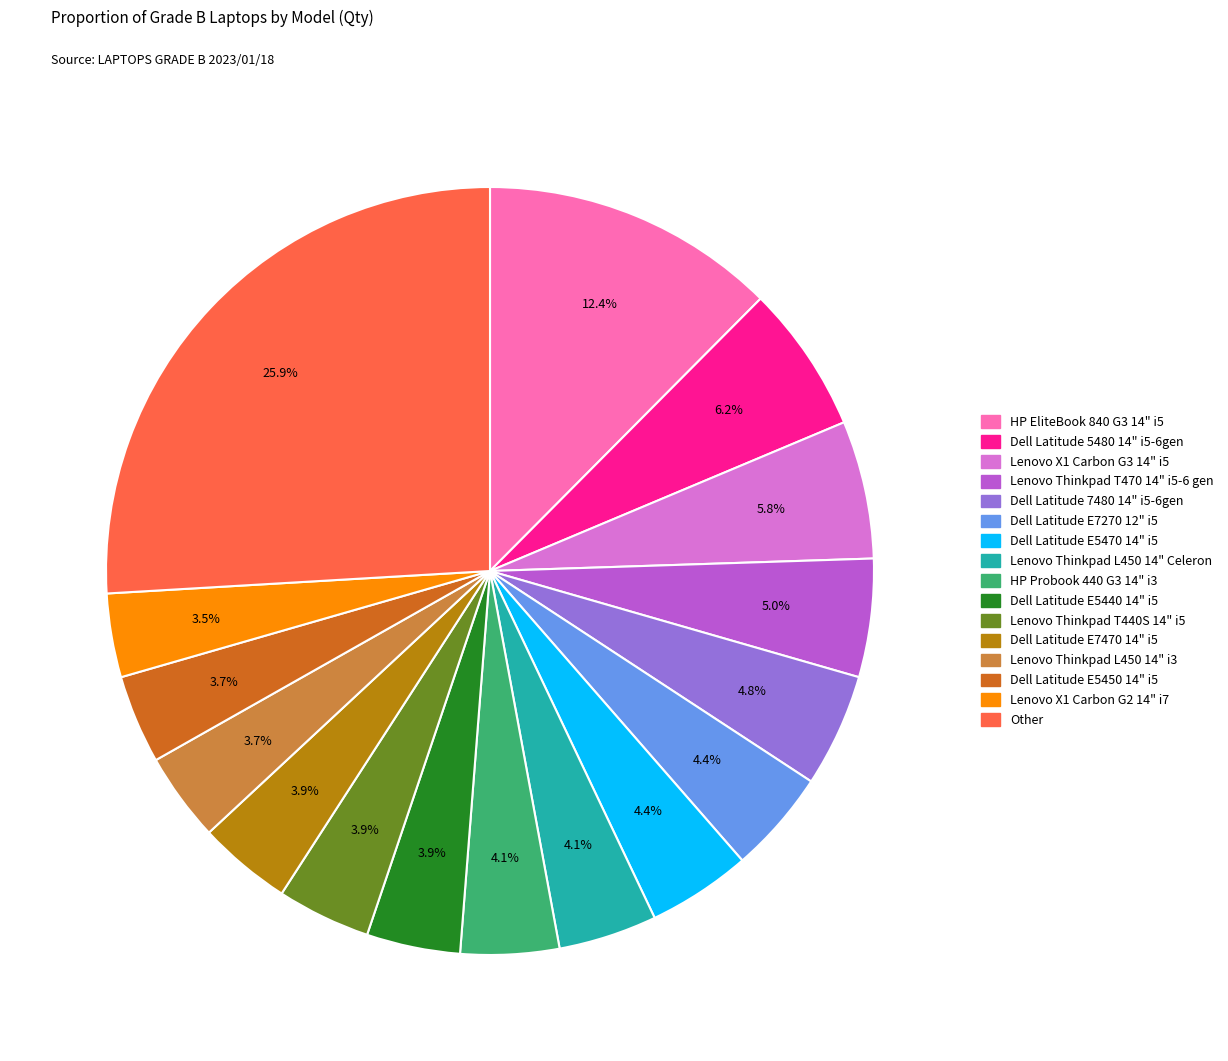

To the nearest percent, what portion does Lenovo Thinkpad L450 14" i3 represent?

4%